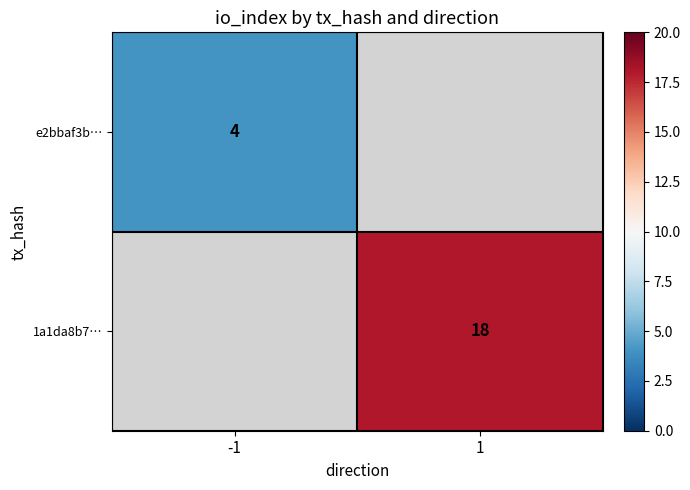

Is it true that 1a1da8b7… equals 18 at 1?

True